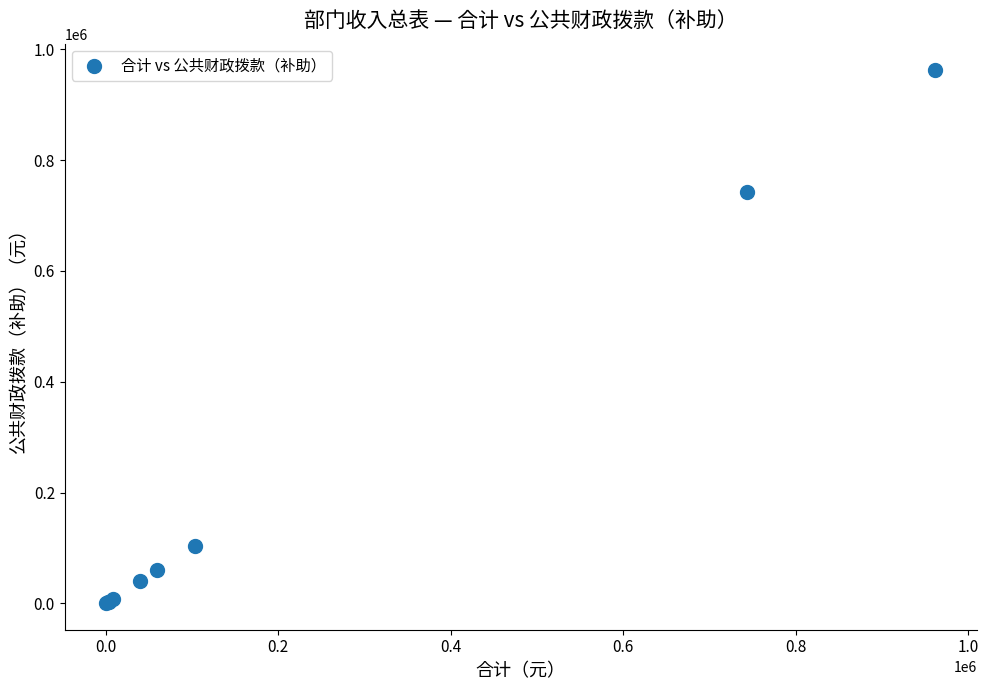

What Y value in the scatter plot is closest to 481431?

743275